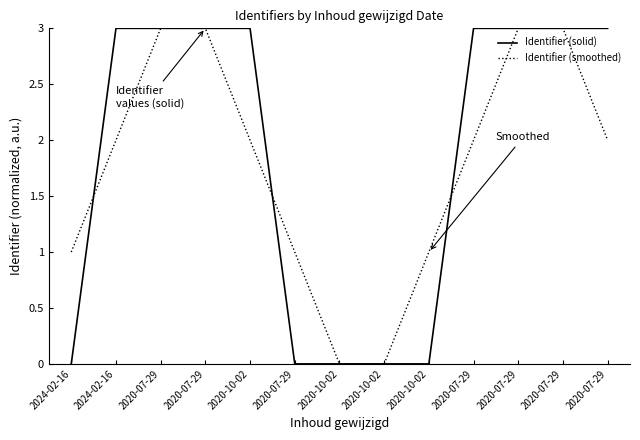

What is the sum of the Identifier (smoothed) values at 2024-02-16 and 2020-07-29?

3.0